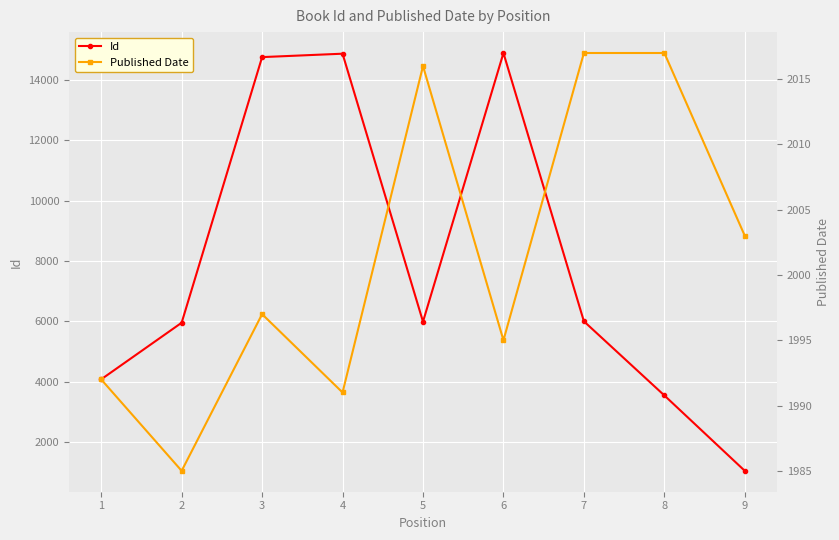

Reading left to right, transcribe all the data shown in this chart.

Id: 1=4075	2=5951	3=14757	4=14870	5=5985	6=14893	7=5998	8=3541	9=1041
Published Date: 1=1992	2=1985	3=1997	4=1991	5=2016	6=1995	7=2017	8=2017	9=2003